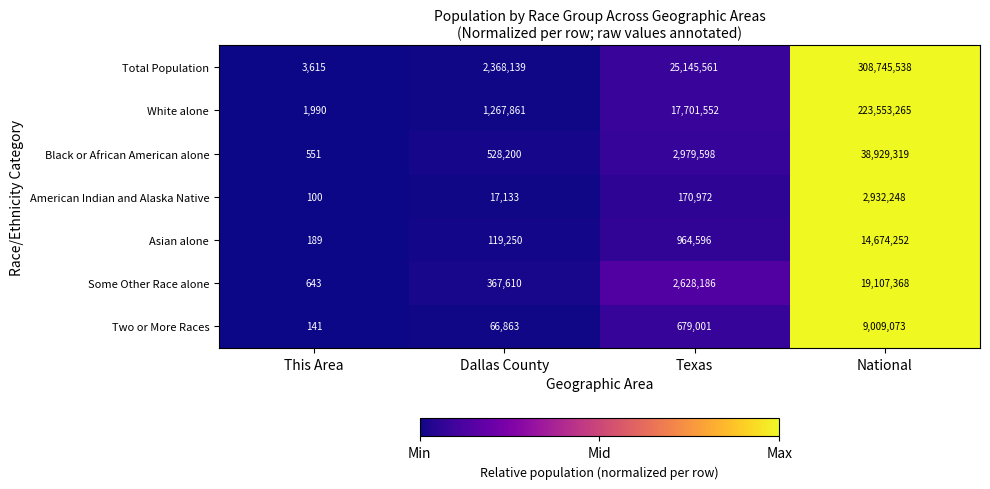

What is the sum of the Asian alone values at This Area and National?

14674441